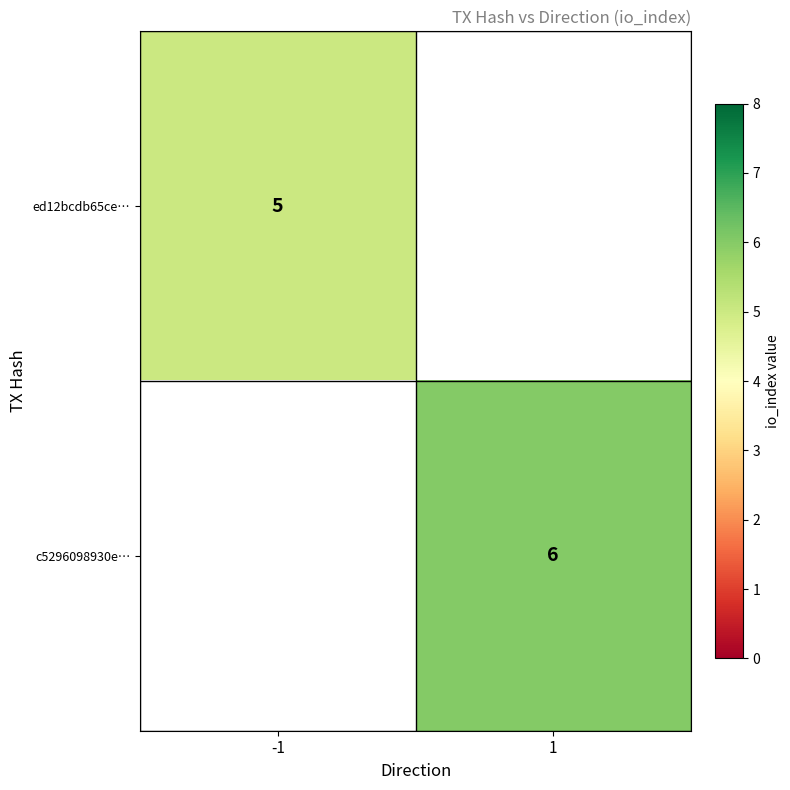

Is it true that ed12bcdb65ce… equals 5 at -1?

True